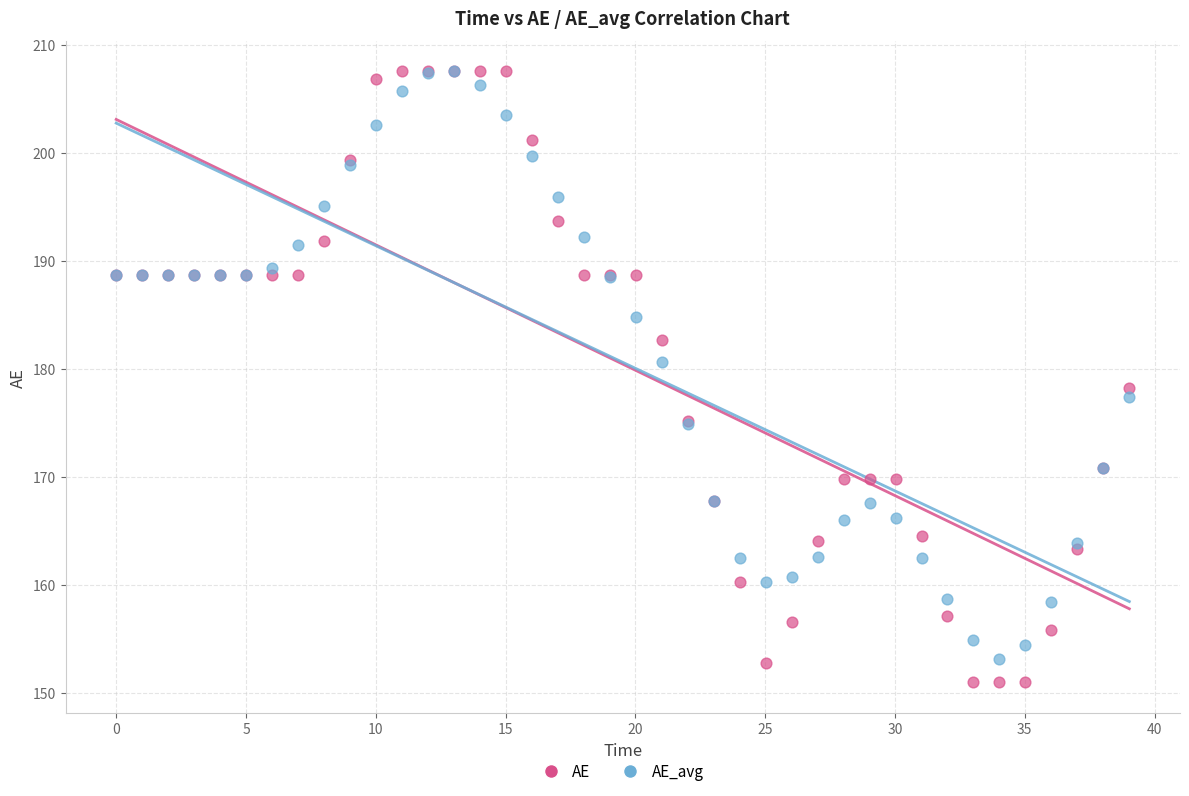

In the AE series, what Y value is closest to 179?

178.3